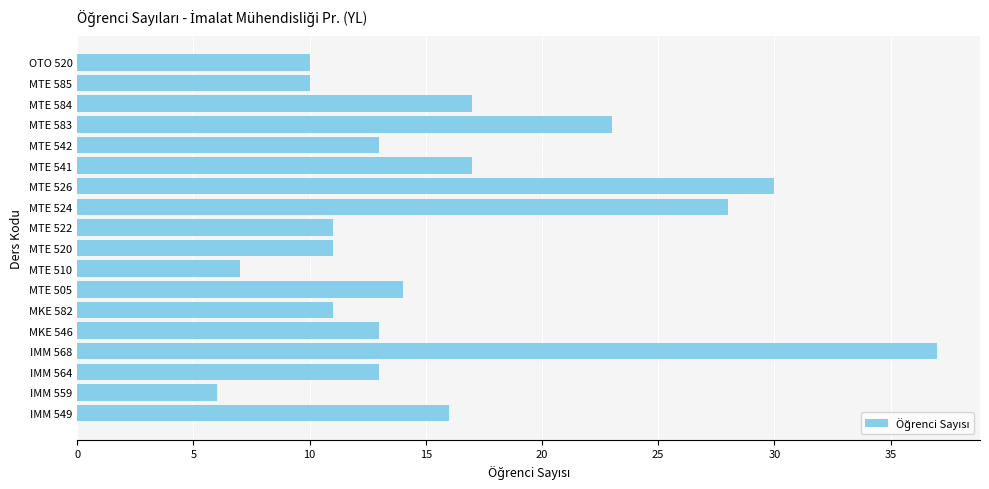

What is the greatest value displayed?

37